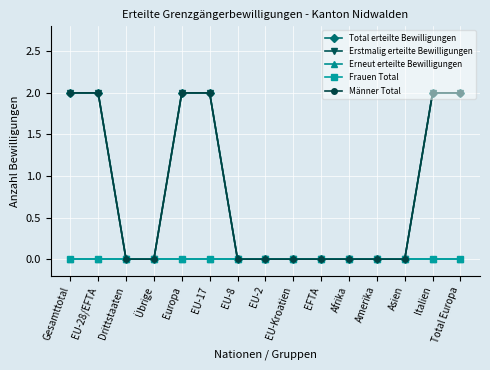

Is this an area chart (filled region under the line)?

No